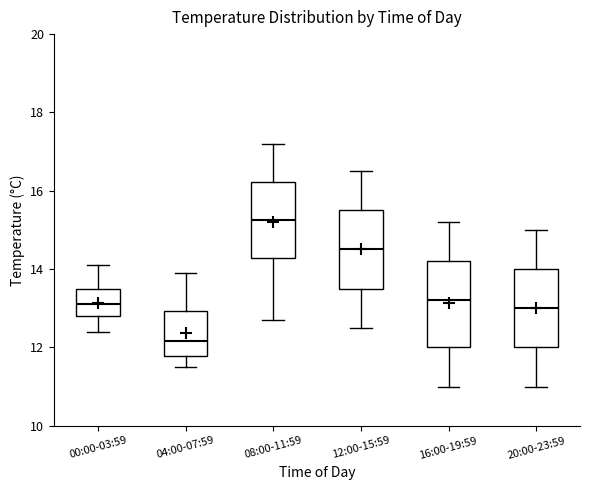

Which box's median line is the lowest?

04:00-07:59